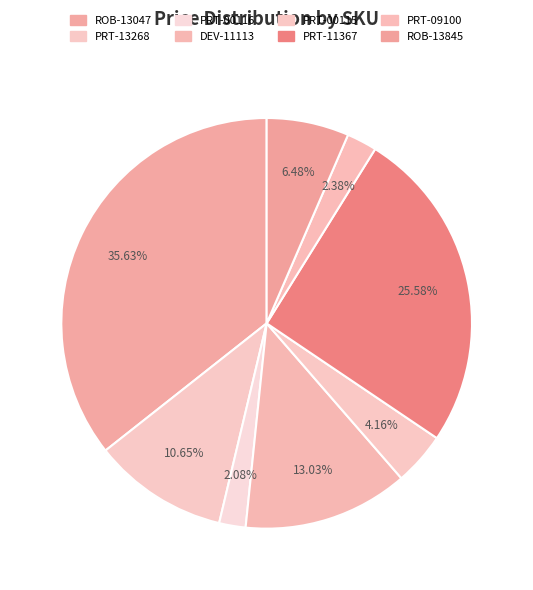

To the nearest percent, what portion does PRT-09100 represent?

2%